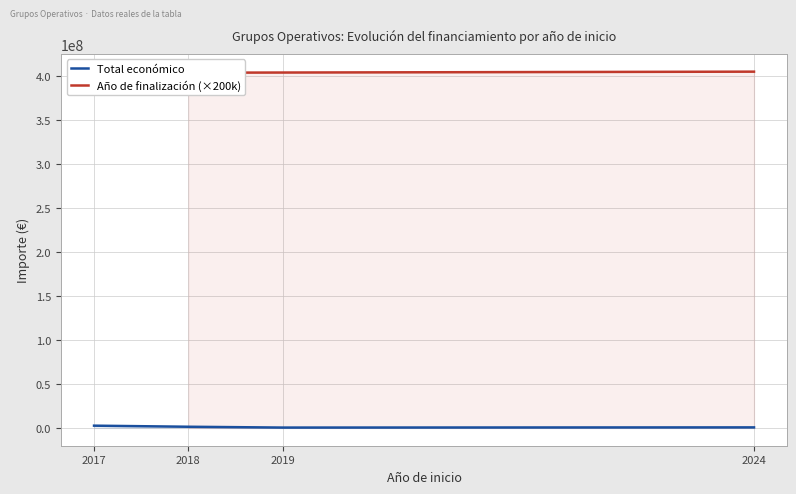

True or false: Año de finalización (×200k) has more than 2 interior local peaks.

False